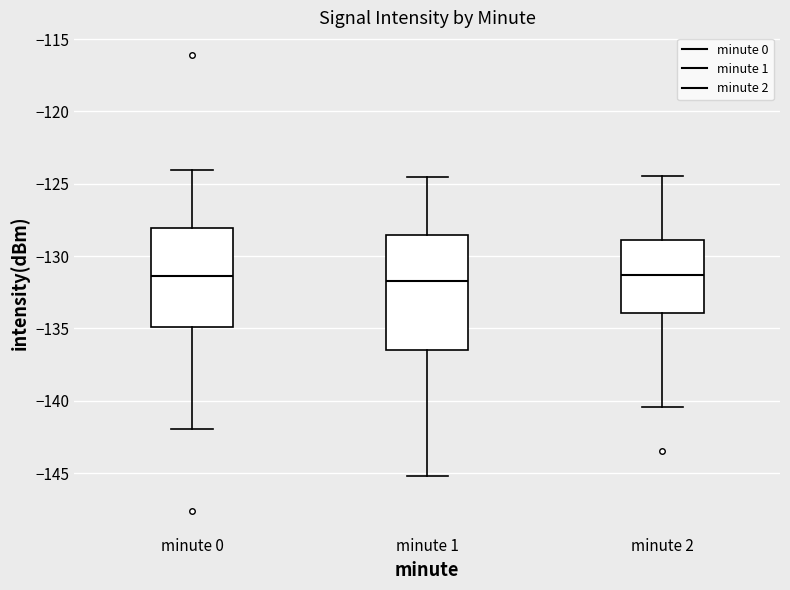

Reading left to right, transcribe this box plot: for each box, give where its median line is, the range the box spans, and where its two whiskers end, as read against the y-axis. The values are not printed on the chart, so give them approximately, as read against the axis.

minute 0: median -131.5, box -135.0 to -128.0, whiskers -142.0 to -124.0
minute 1: median -131.5, box -136.5 to -128.5, whiskers -145.0 to -124.5
minute 2: median -131.5, box -134.0 to -129.0, whiskers -140.5 to -124.5